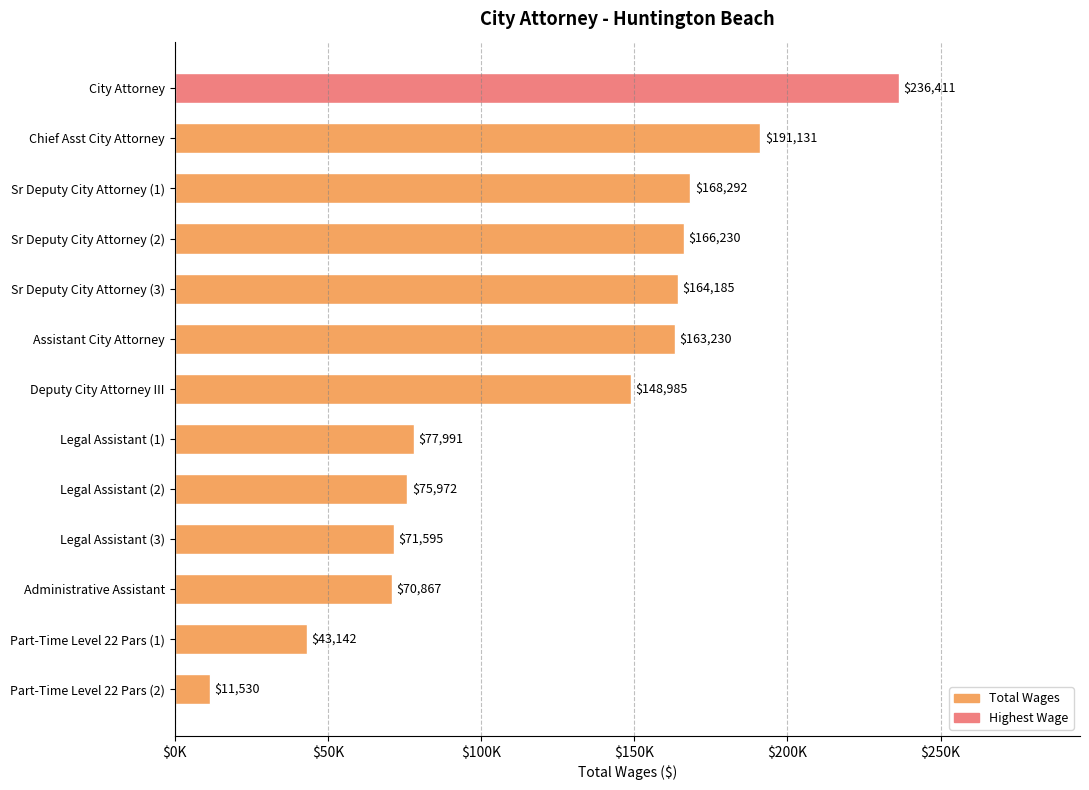

Are the bars horizontal?

Yes